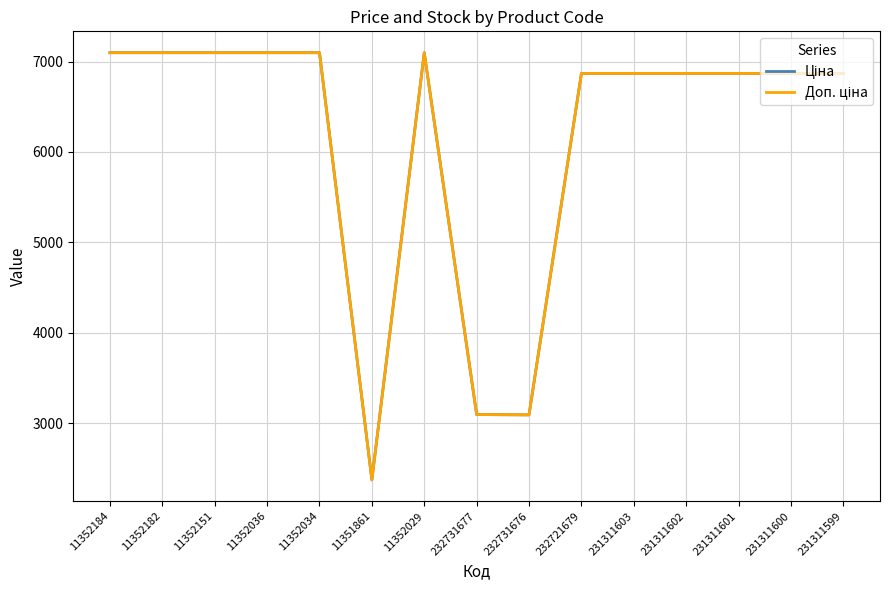

Which label corresponds to the smallest value in the chart?

11351861